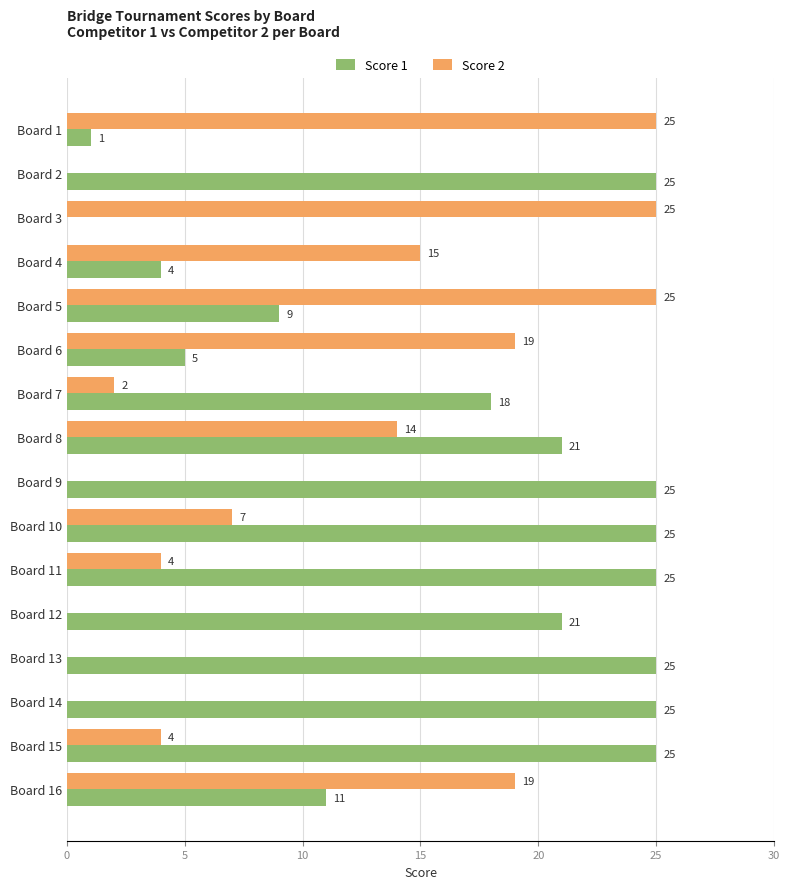

Between Board 5 and Board 9, which series saw the biggest shift?

Score 2